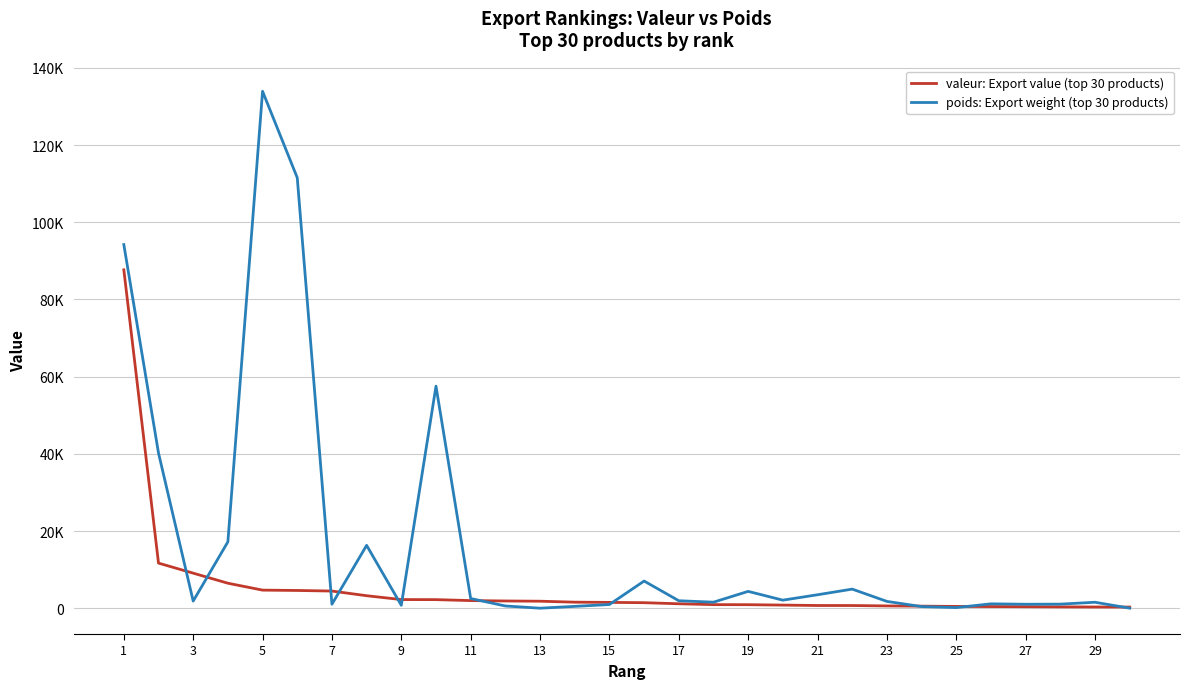

What is the sum of all poids: Export weight (top 30 products) values?

511520.0